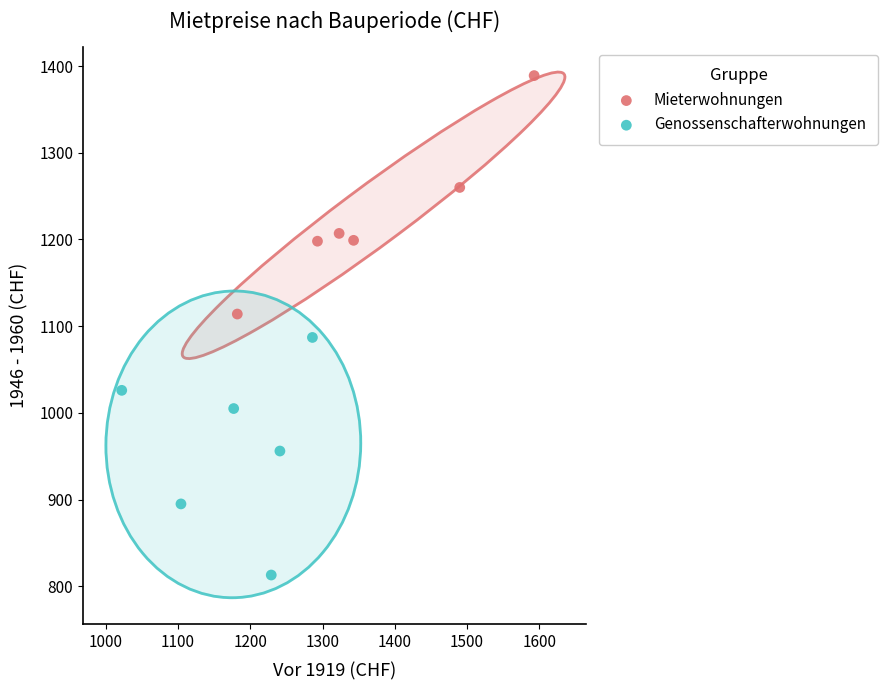

Which series reaches the maximum Y coordinate?

Mieterwohnungen